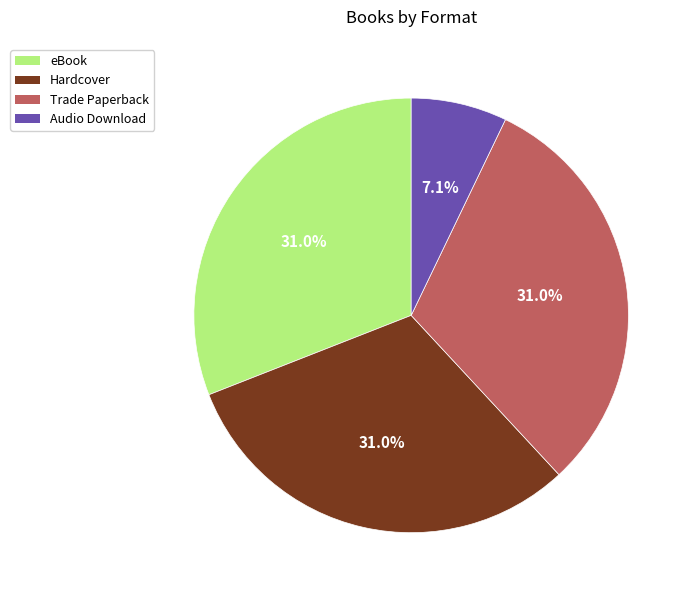

Which has a higher value, Hardcover or Audio Download?

Hardcover